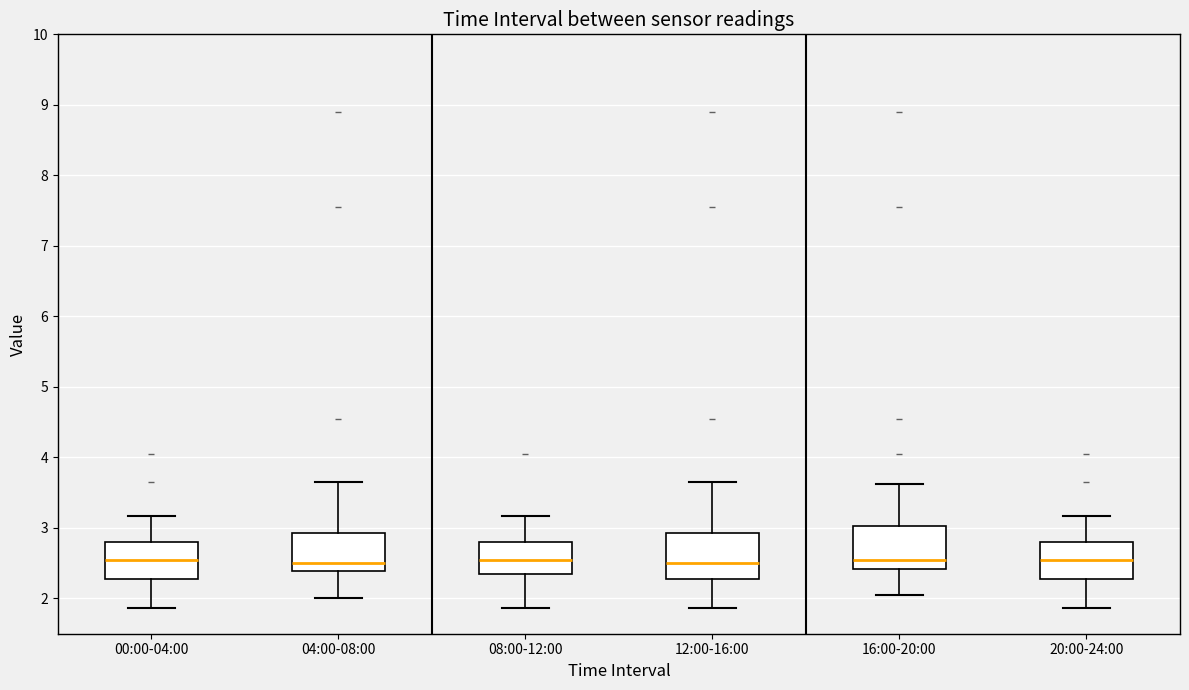

Reading left to right, read every box against the y-axis: the position of its median line, the range the box covers, and the ends of its whiskers. The values are not printed on the chart, so give them approximately, as read against the axis.

00:00-04:00: median 2.5, box 2.3 to 2.8, whiskers 1.9 to 3.2
04:00-08:00: median 2.5, box 2.4 to 2.9, whiskers 2.0 to 3.7
08:00-12:00: median 2.5, box 2.3 to 2.8, whiskers 1.9 to 3.2
12:00-16:00: median 2.5, box 2.3 to 2.9, whiskers 1.9 to 3.7
16:00-20:00: median 2.5, box 2.4 to 3.0, whiskers 2.1 to 3.6
20:00-24:00: median 2.5, box 2.3 to 2.8, whiskers 1.9 to 3.2